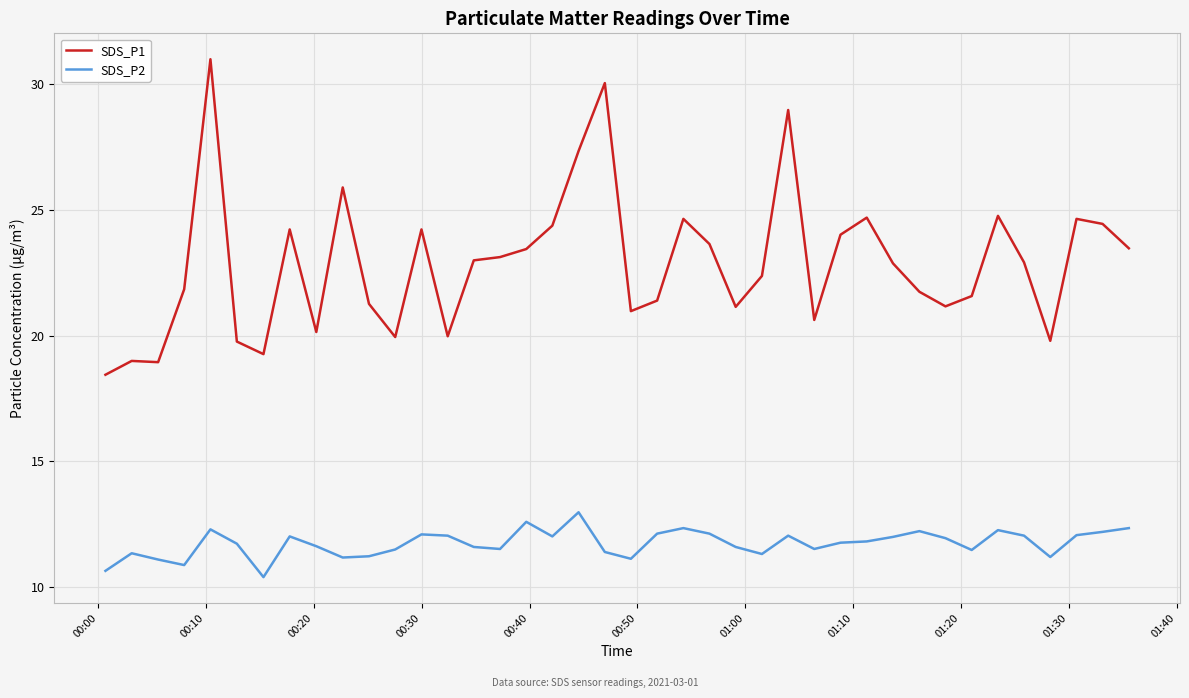

What is the difference between the maximum and minimum values in the SDS_P2 series?

2.6